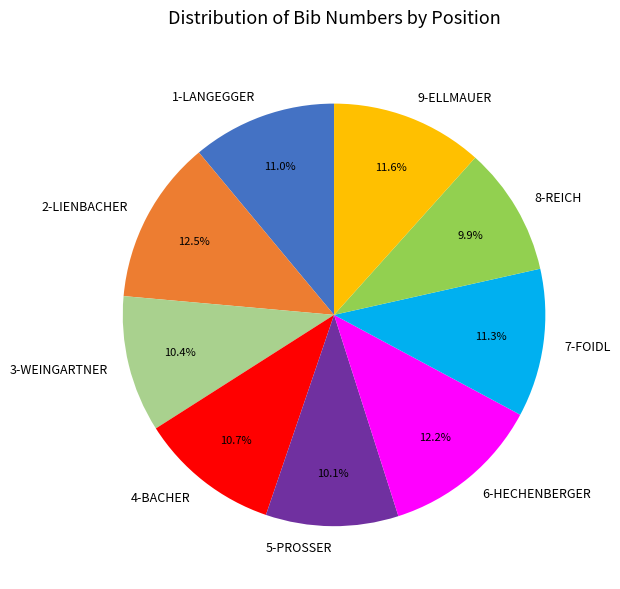

To the nearest percent, what percentage of the pie is 1-LANGEGGER?

11%